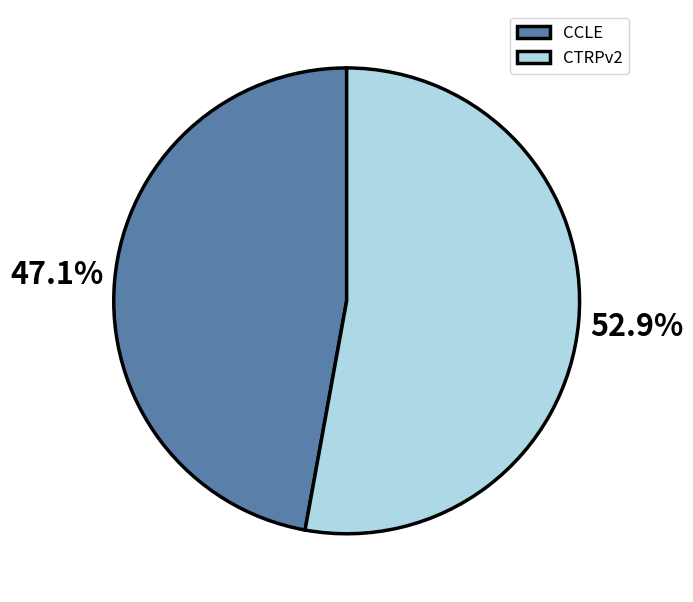

To the nearest percent, what portion does CTRPv2 represent?

53%